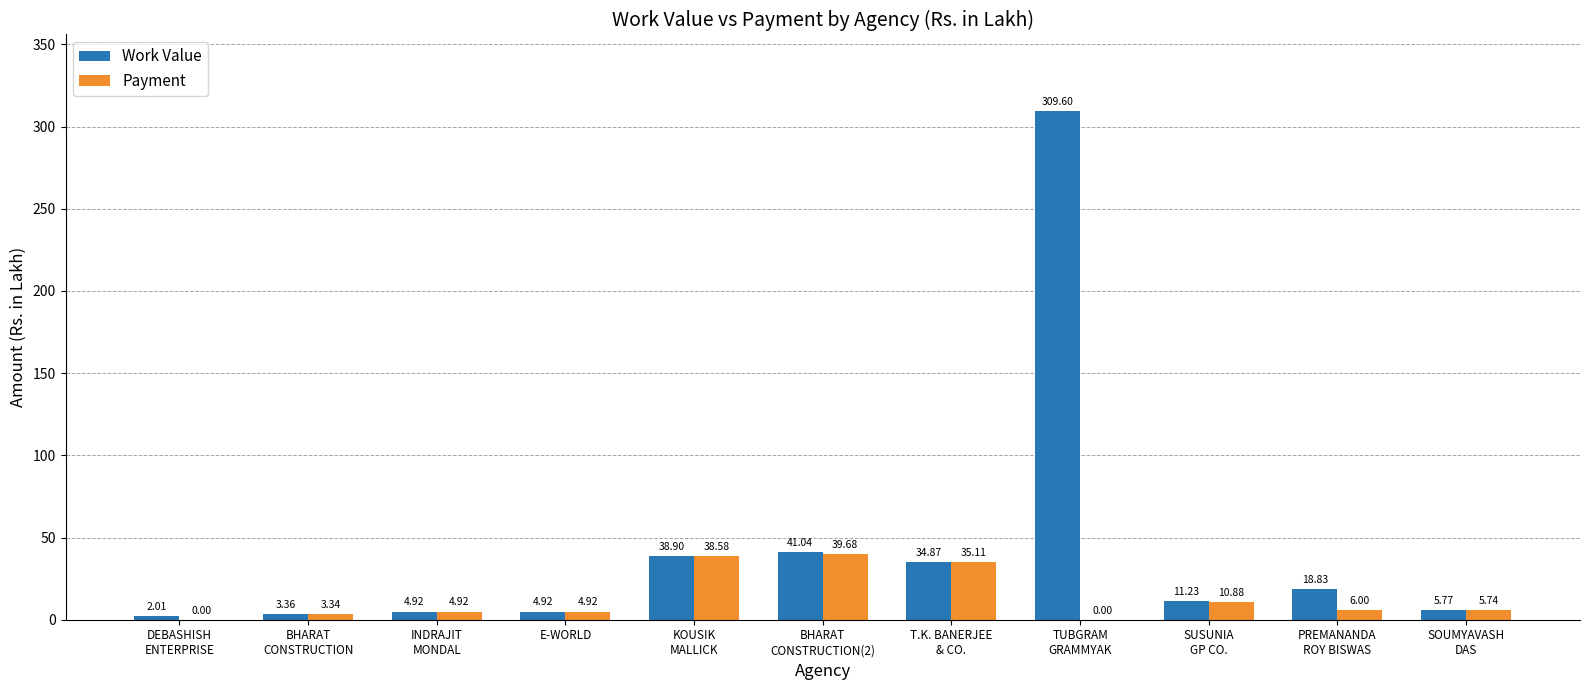

True or false: Work Value has a value of 2.0 at DEBASHISH
ENTERPRISE.

True